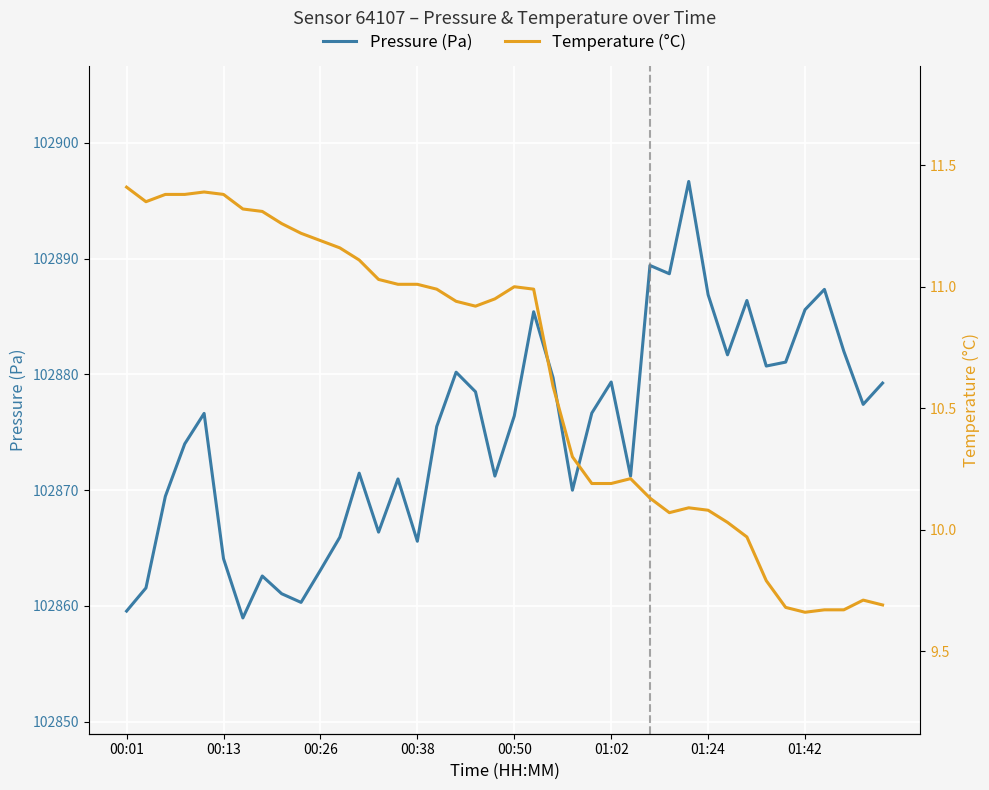

What is the difference between the second highest and second lowest values in the pressure series?

29.9